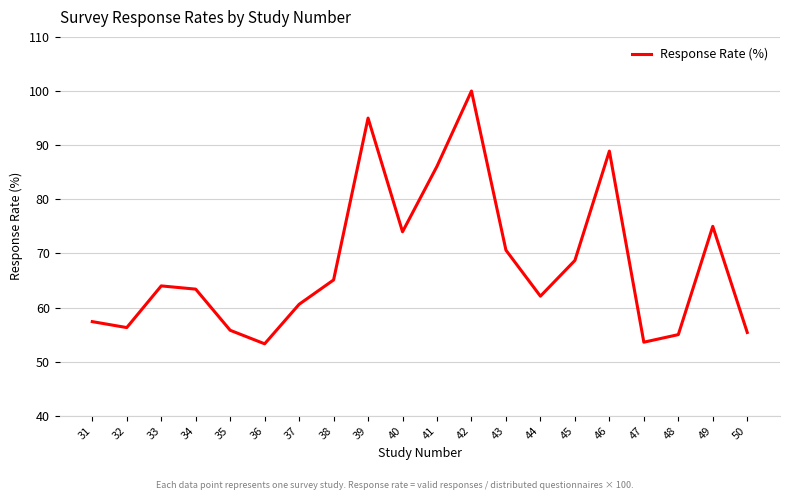

How many values are below 64?

10